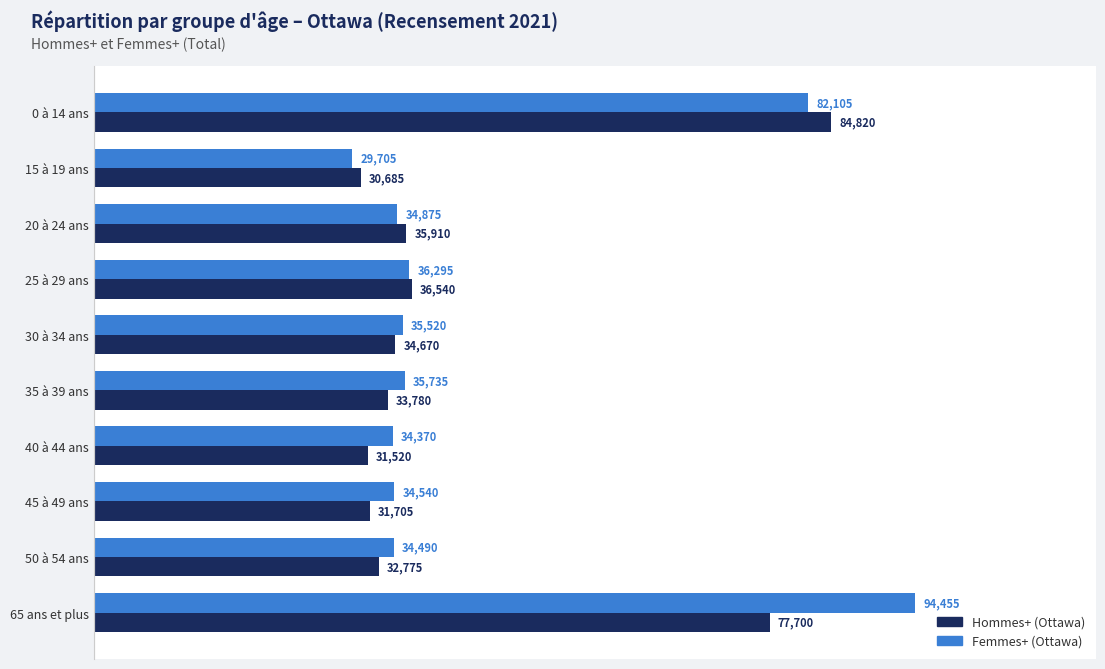

What is the difference between the Hommes+ (Ottawa) values at 15 à 19 ans and 65 ans et plus?

47015